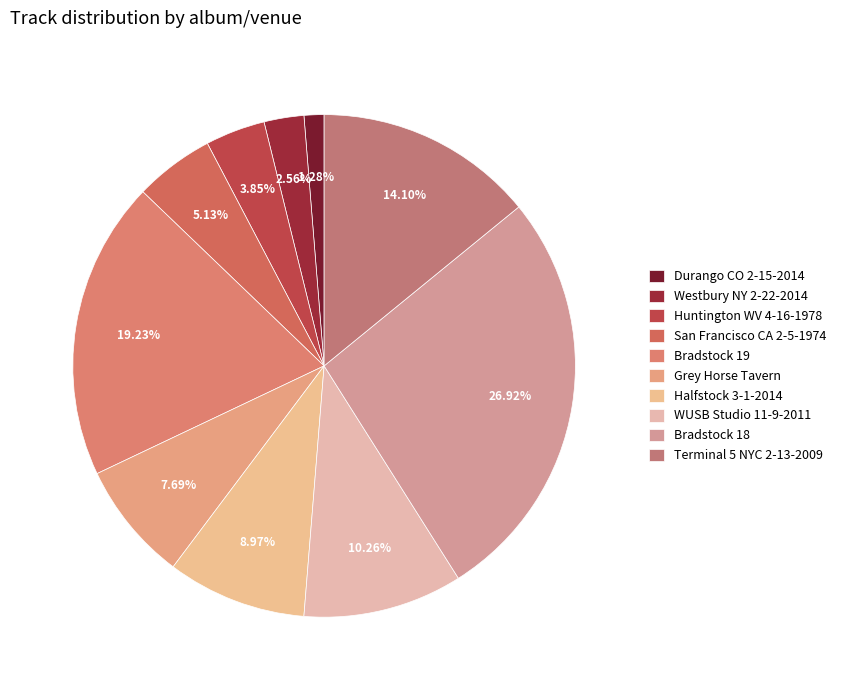

What portion of the pie excludes Westbury NY 2-22-2014?

97.4%